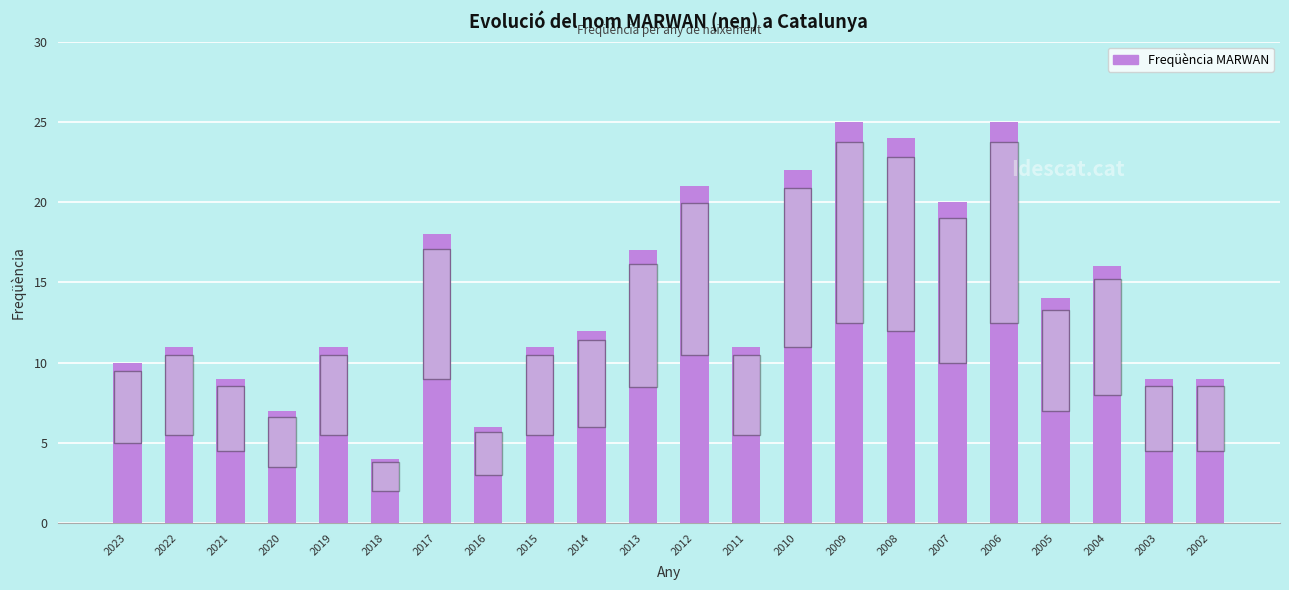

What is the difference between the values at 2005 and 2003?

5